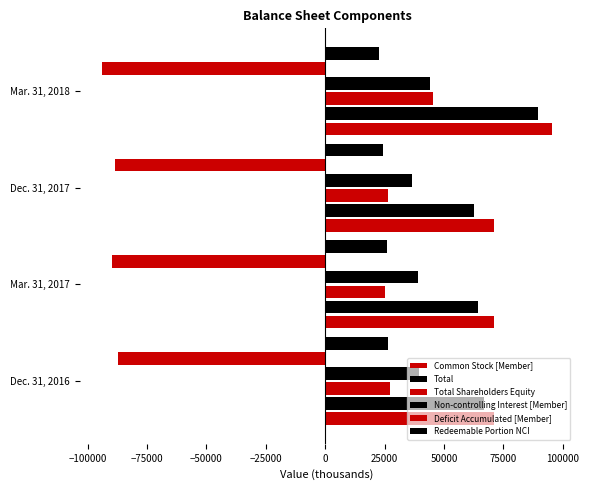

What is the value of the Redeemable Portion NCI bar at the 2nd from the left?

26064